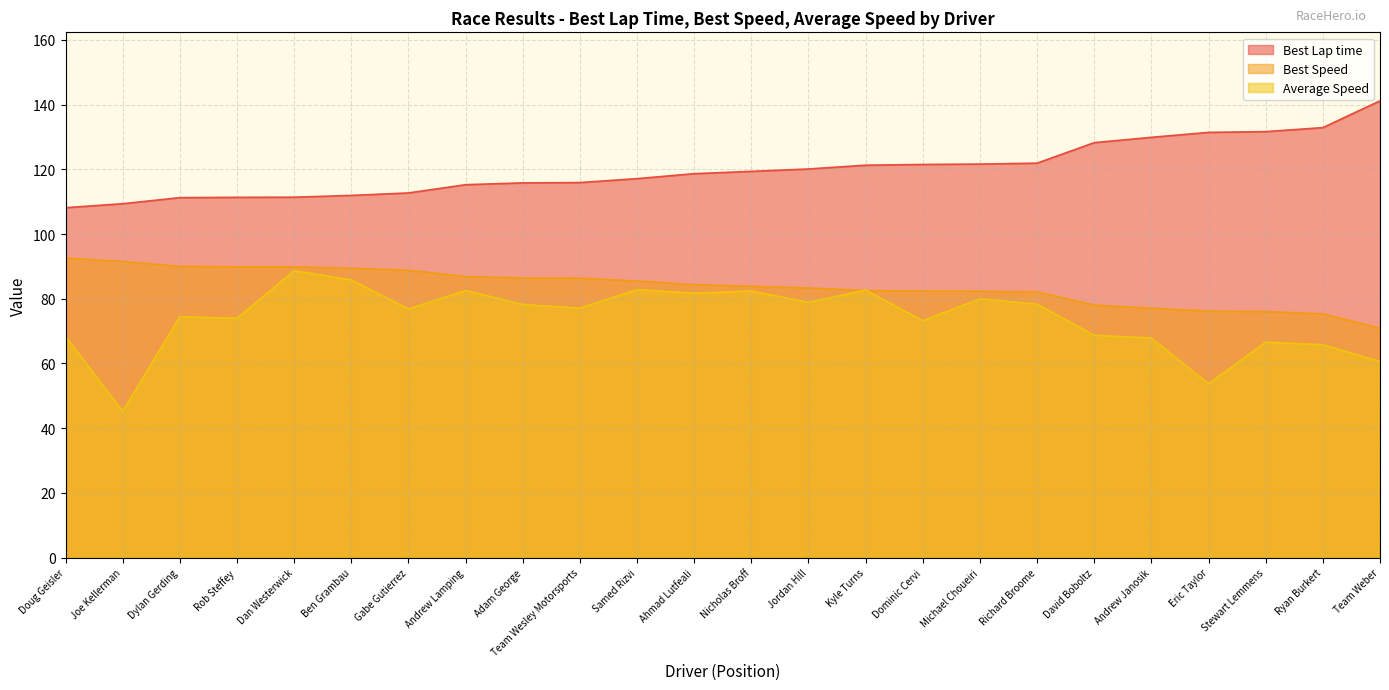

Between Jordan Hill and Adam George, which is larger?

Jordan Hill